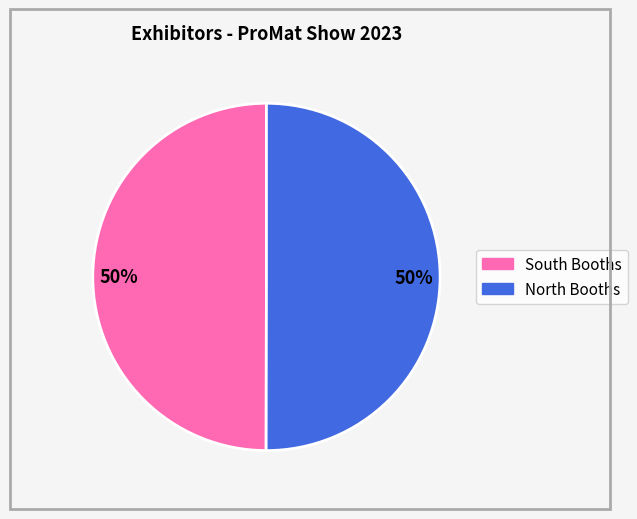

To the nearest percent, what is the average slice percentage?

50%